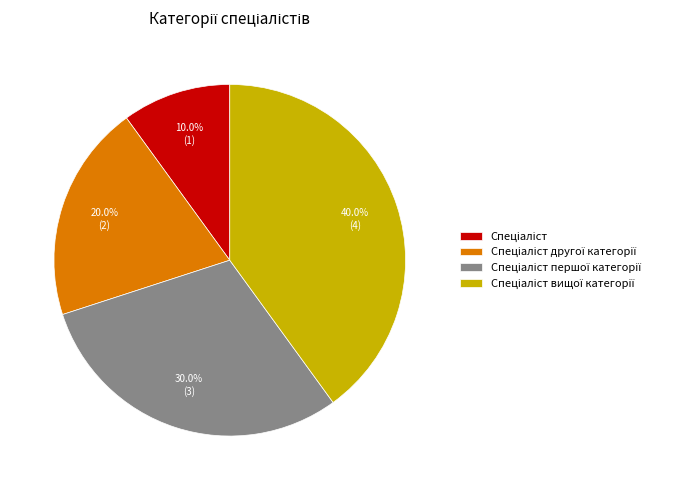

Is there a majority slice in this chart?

No